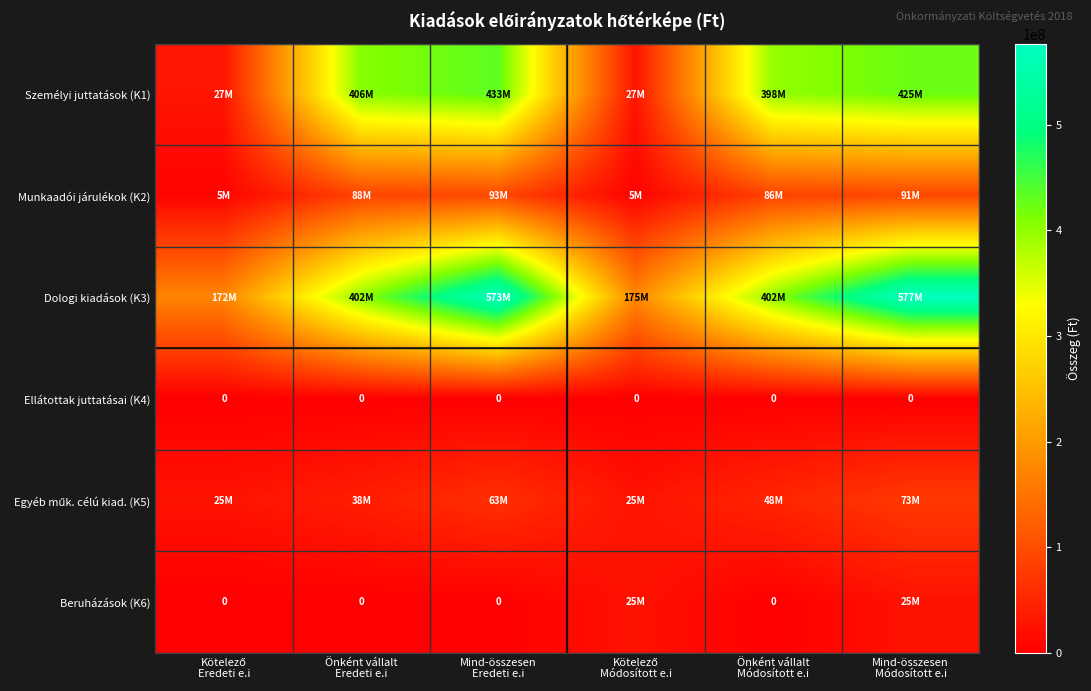

Between Kötelező Módosított e.i and Mind-összesen Módosított e.i, which series saw the biggest shift?

Dologi kiadások (K3)